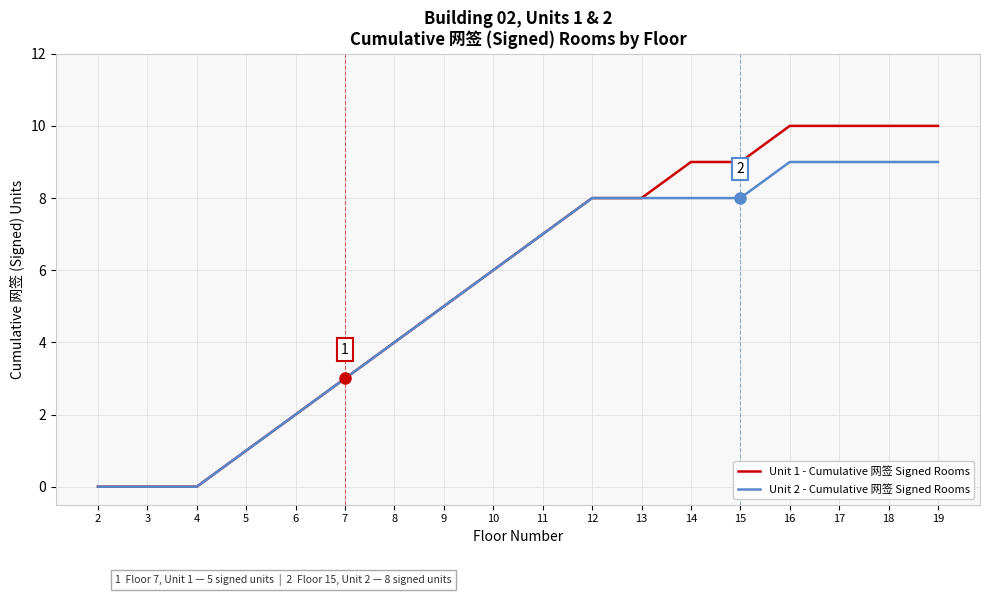

Reading right to left, what are all the values shown in this chart?

Unit 1 - Cumulative 网签 Signed Rooms: 19=10	18=10	17=10	16=10	15=9	14=9	13=8	12=8	11=7	10=6	9=5	8=4	7=3	6=2	5=1	4=0	3=0	2=0
Unit 2 - Cumulative 网签 Signed Rooms: 19=9	18=9	17=9	16=9	15=8	14=8	13=8	12=8	11=7	10=6	9=5	8=4	7=3	6=2	5=1	4=0	3=0	2=0